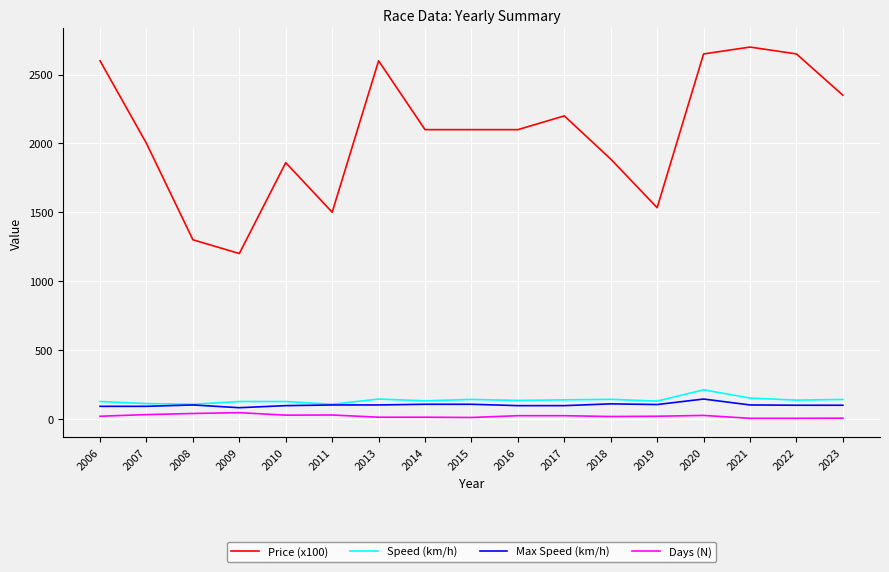

Is the value of Price (x100) at 2008 greater than the value of Max Speed (km/h) at 2022?

Yes